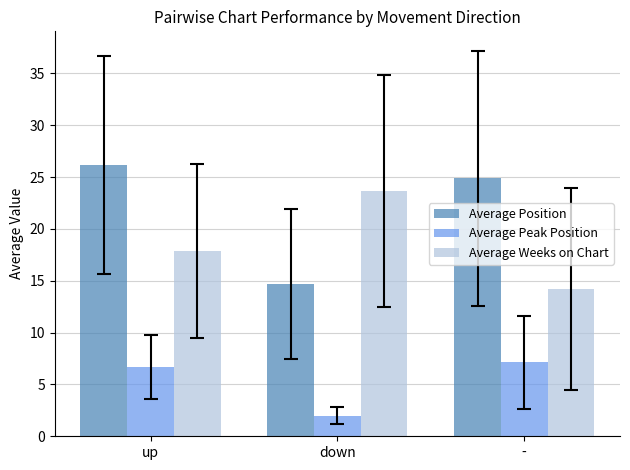

What is the sum of all Average Weeks on Chart values?

55.7